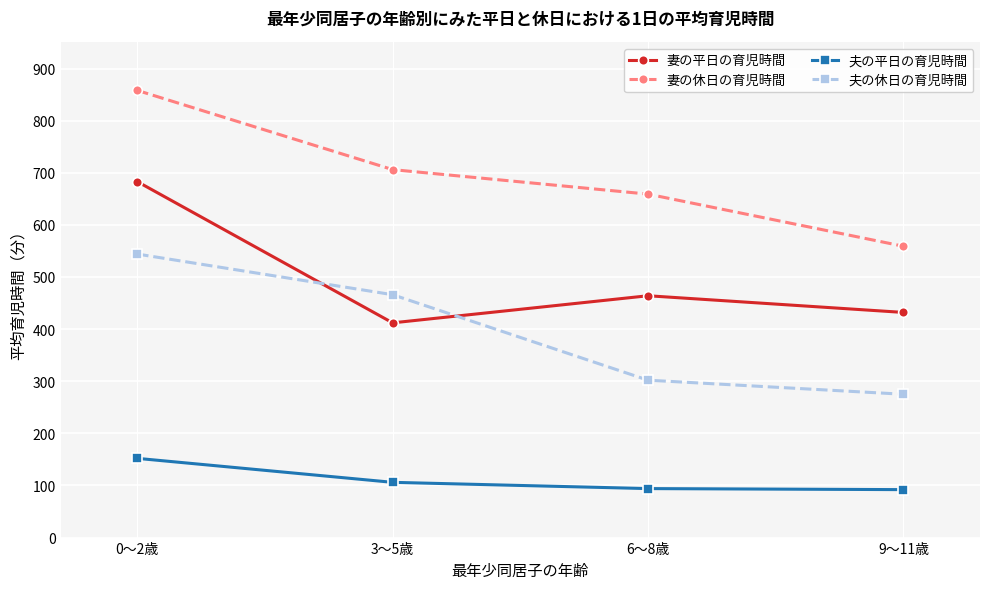

True or false: 妻の平日の育児時間 has a value of 683 at 0～2歳.

True